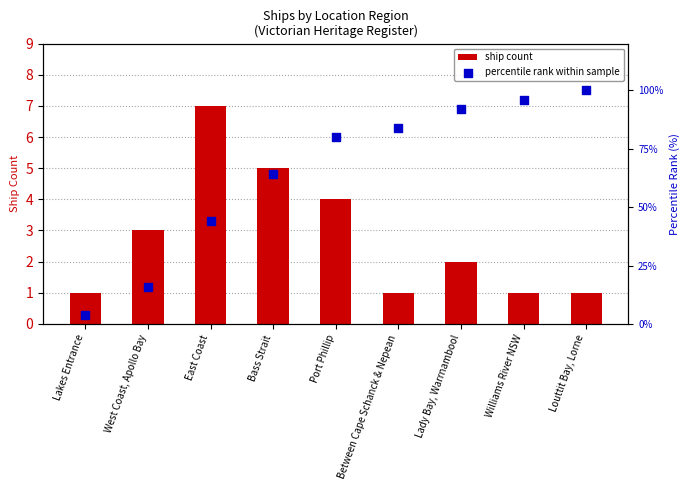

Is the value of ship count at Lady Bay, Warrnambool greater than the value of percentile rank within sample at Lady Bay, Warrnambool?

No